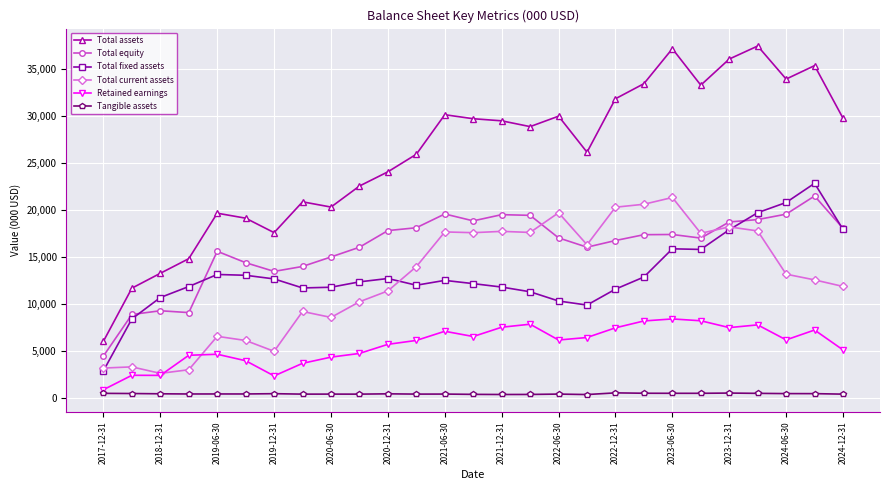

What is the maximum value shown in the chart?

37429.0